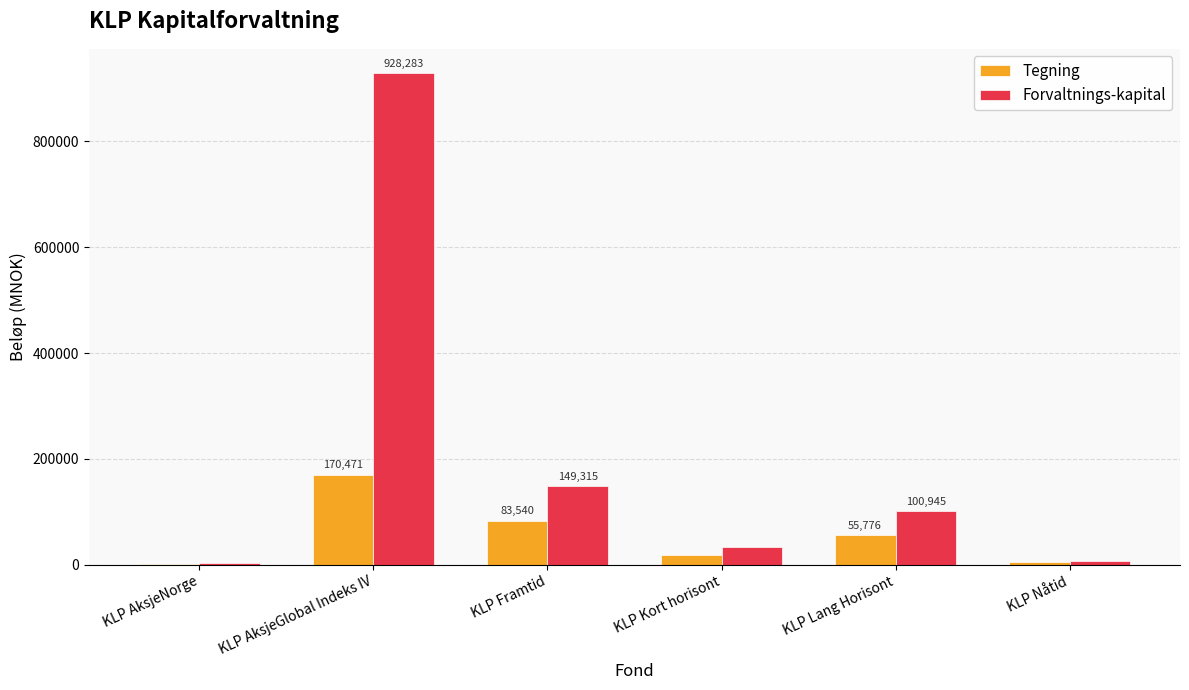

Which series has the widest spread of values?

Forvaltnings-kapital